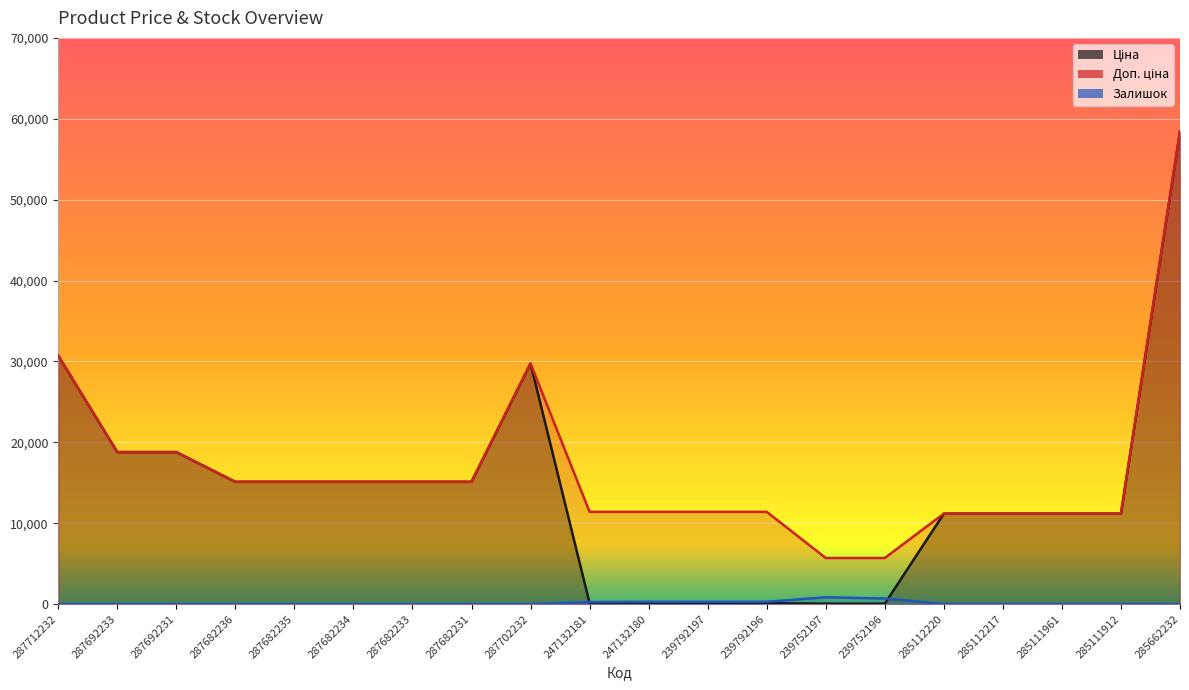

What is the highest value of the Доп. ціна series?

58426.5